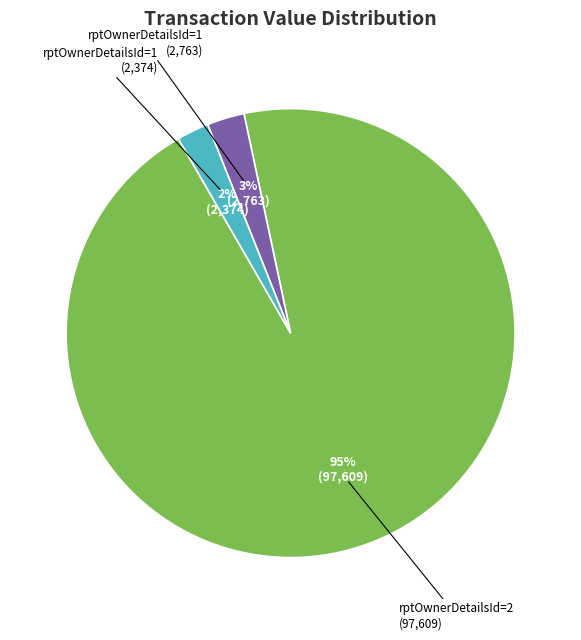

Is there any slice that represents more than half of the pie?

Yes